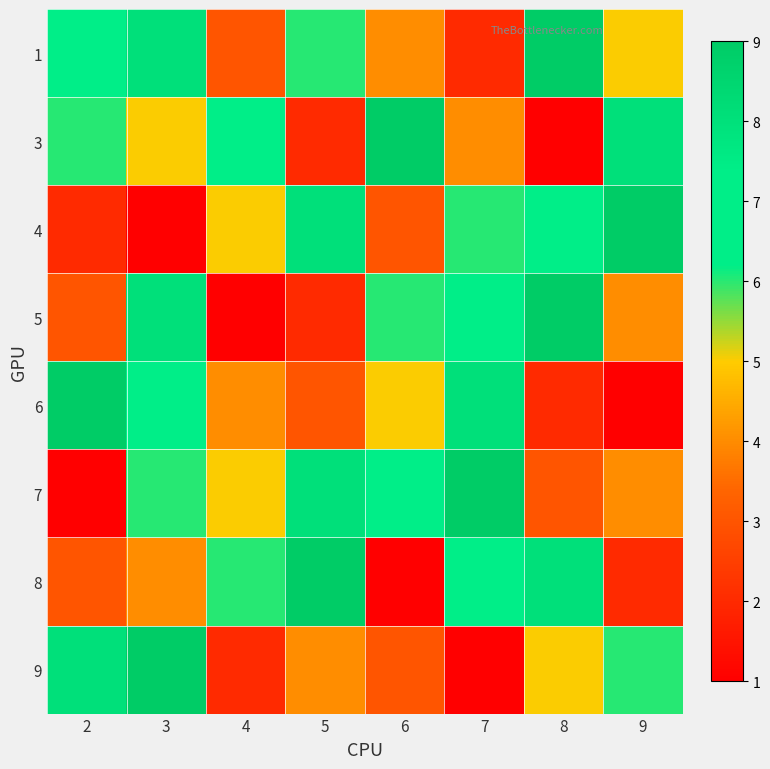

At which category is the sum across all series the highest?

3